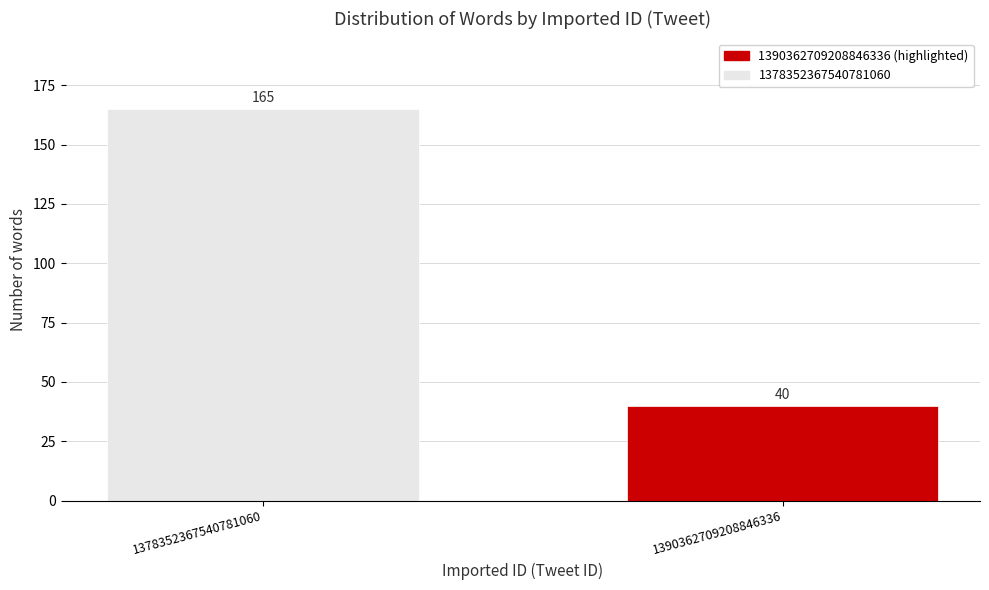

Reading left to right, list all the values displayed in this chart.

165	40